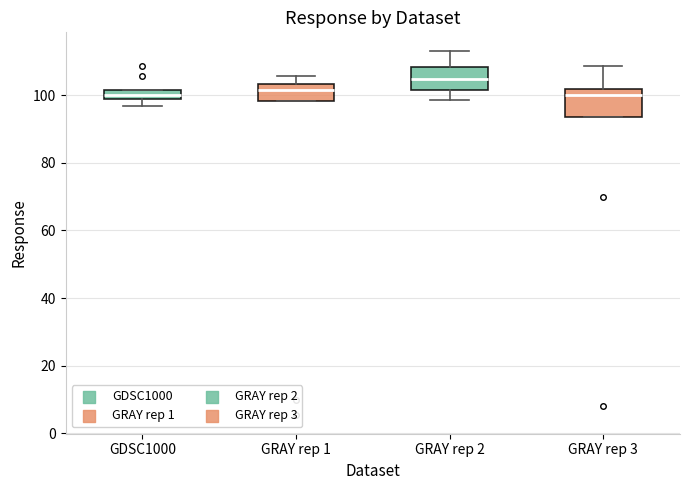

Where is the upper edge of the box for GRAY rep 2 on the y-axis? The values are not printed on the chart, so give them approximately, as read against the axis.

108